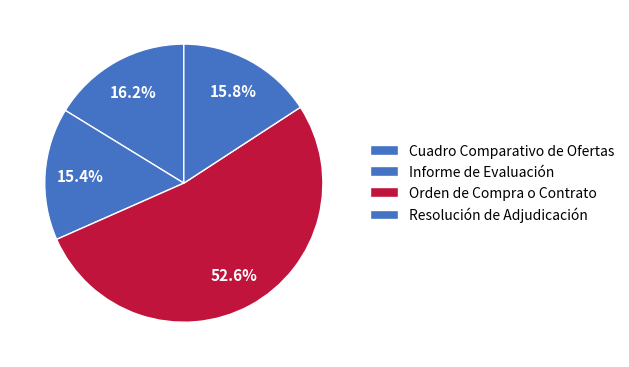

Do Informe de Evaluación and Resolución de Adjudicación together represent more than half of the pie?

No